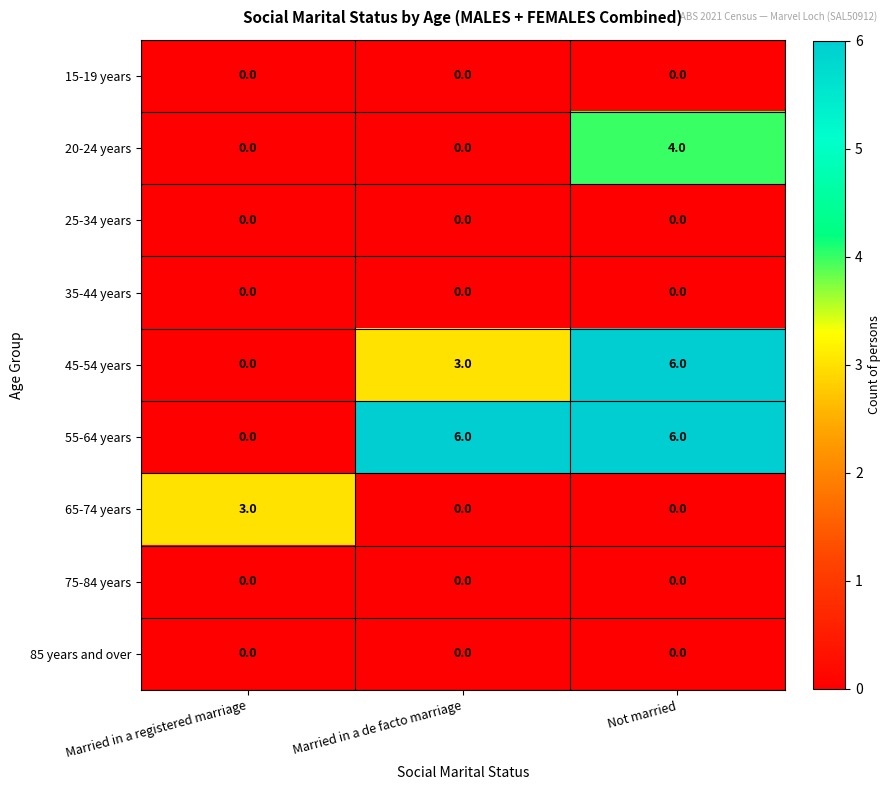

Between Married in a de facto marriage and Not married, which series saw the biggest shift?

20-24 years